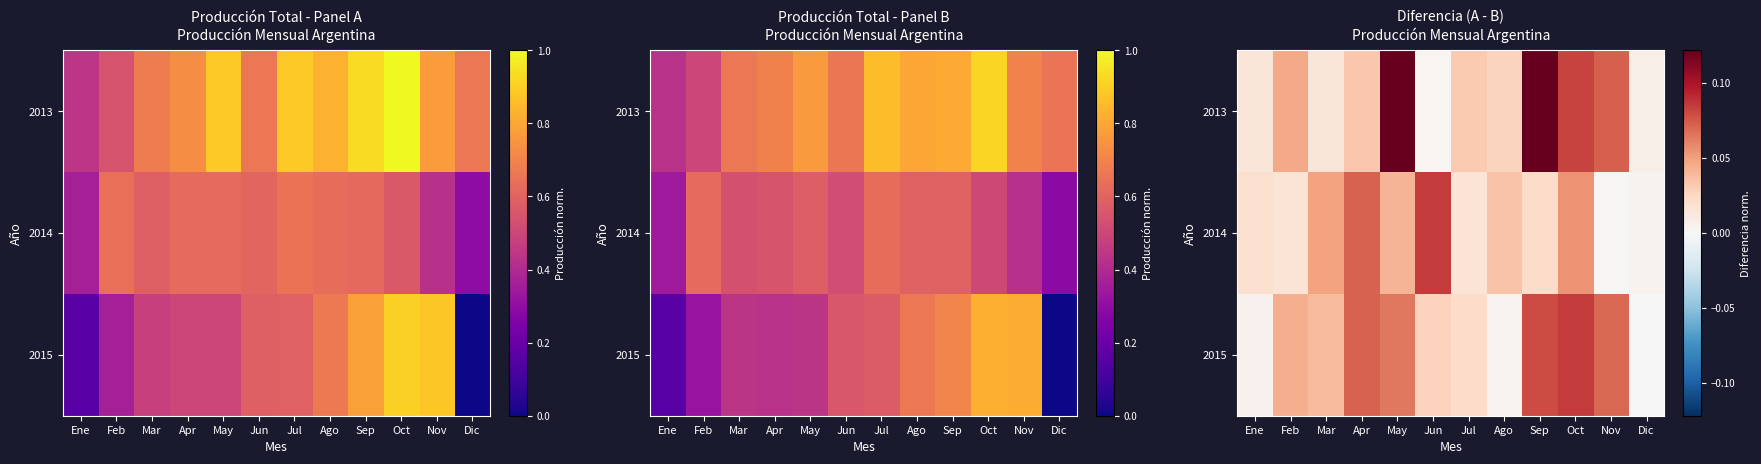

Is the value of 2014 at May greater than the value of 2013 at May?

No